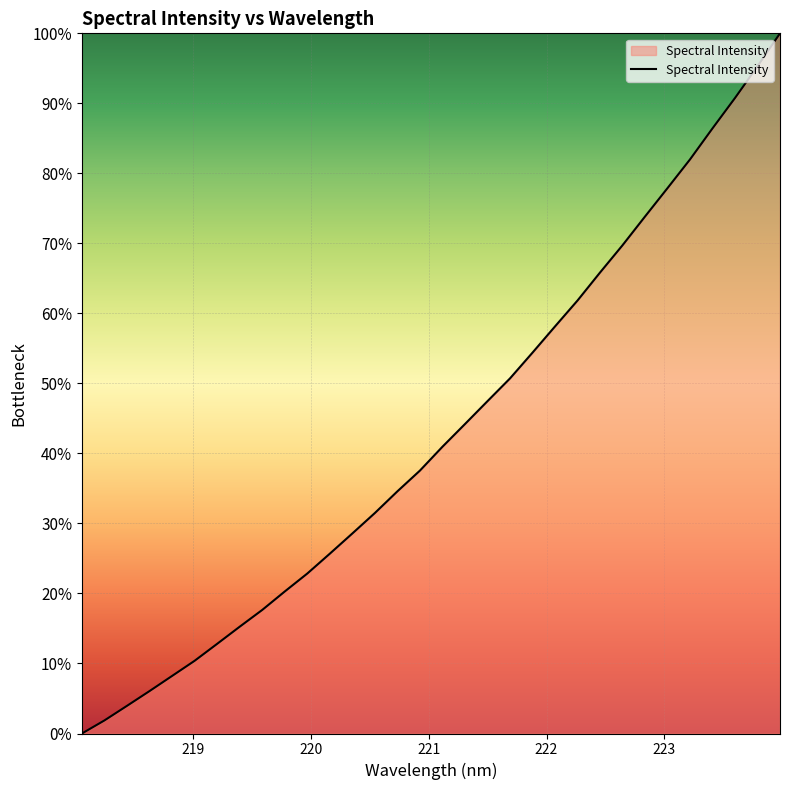

What is the difference between the maximum and minimum values?

100.0